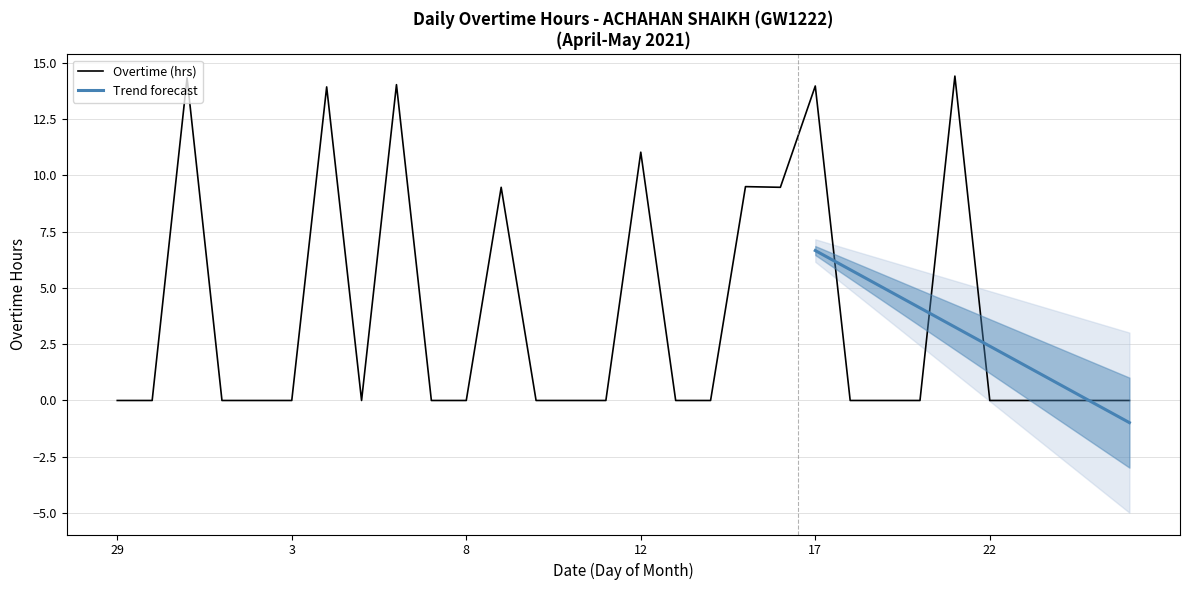

How many positive values are there?

9